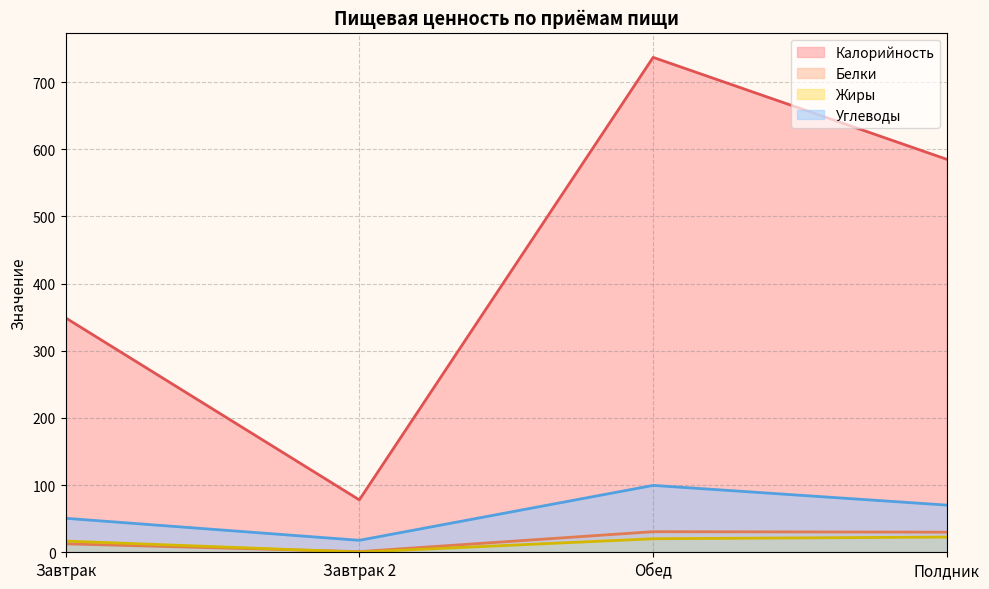

Reading left to right, list all the values displayed in this chart.

Калорийность: 349.0	78.0	736.7	584.9
Белки: 12.6	1.0	30.7	30.0
Жиры: 16.7	0.2	20.1	22.6
Углеводы: 50.6	17.8	99.6	70.2